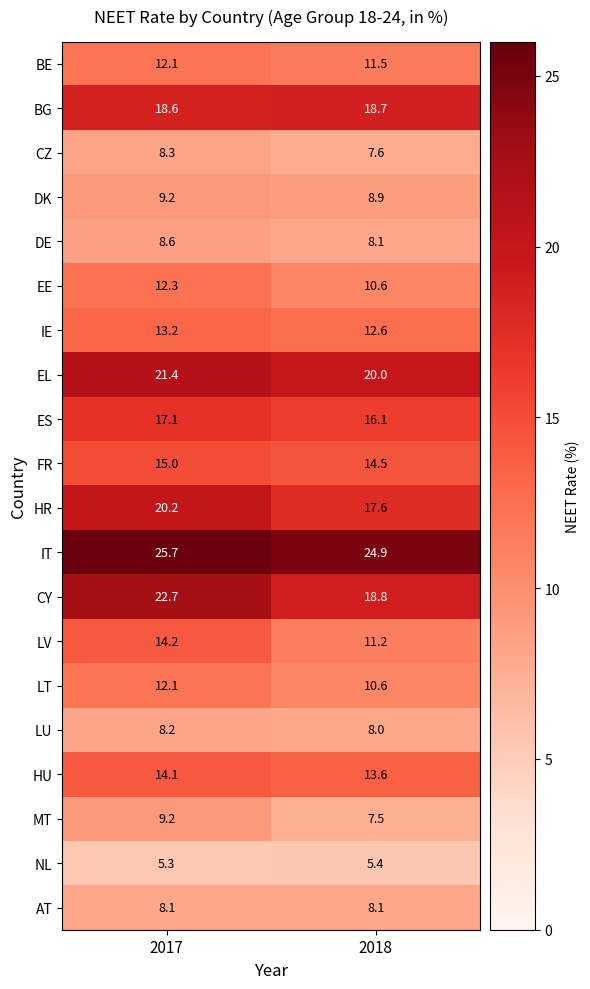

Which category has the lowest value across all series?

2017